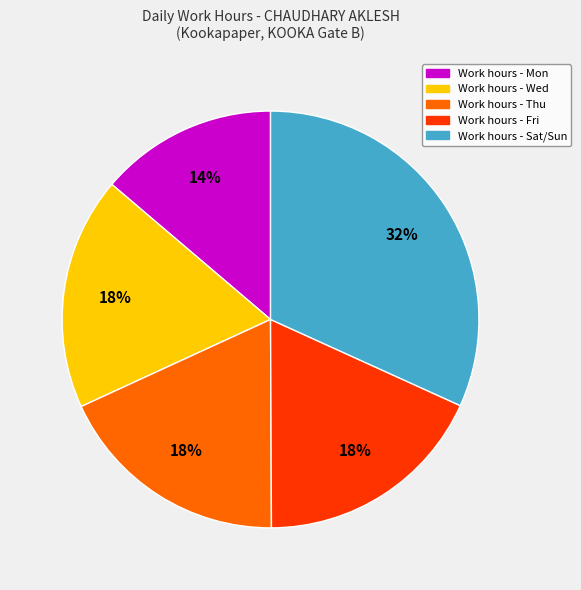

How many slices are in this pie chart?

5